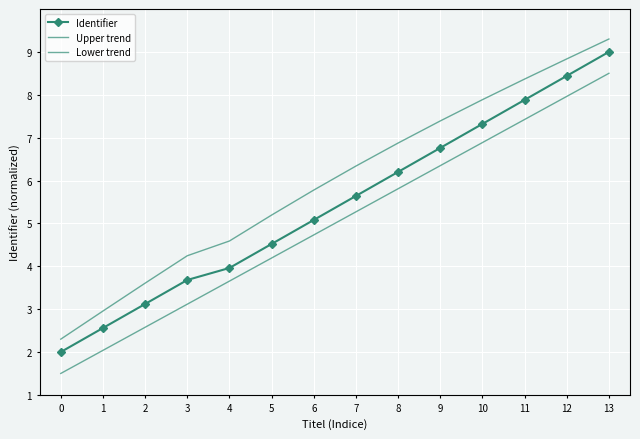

What is the greatest value displayed?

9.3